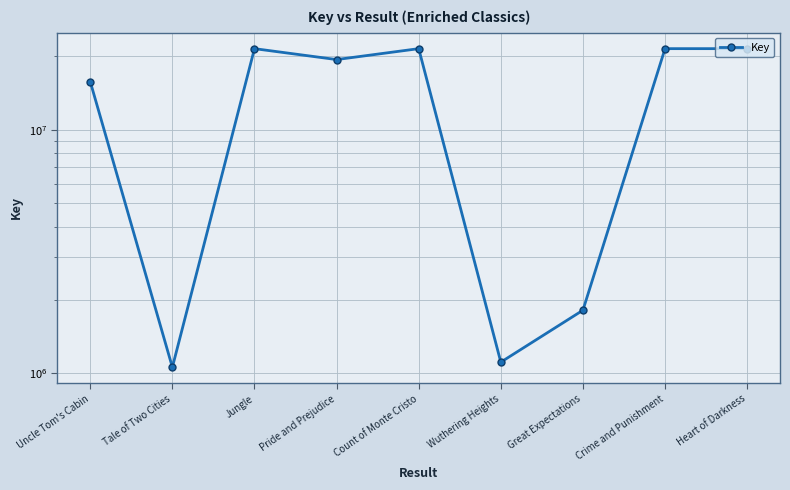

What is the change in value from Wuthering Heights to Heart of Darkness?

+20407674